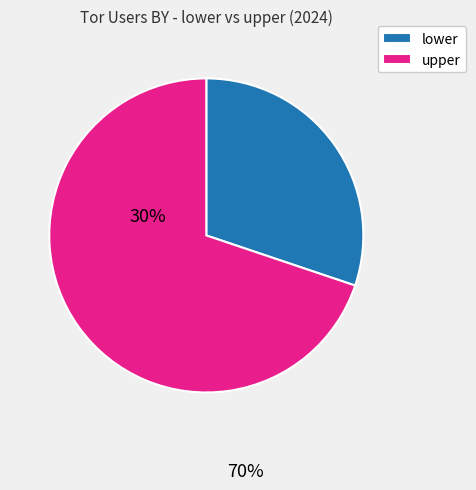

True or false: lower accounts for 18% of the total.

False